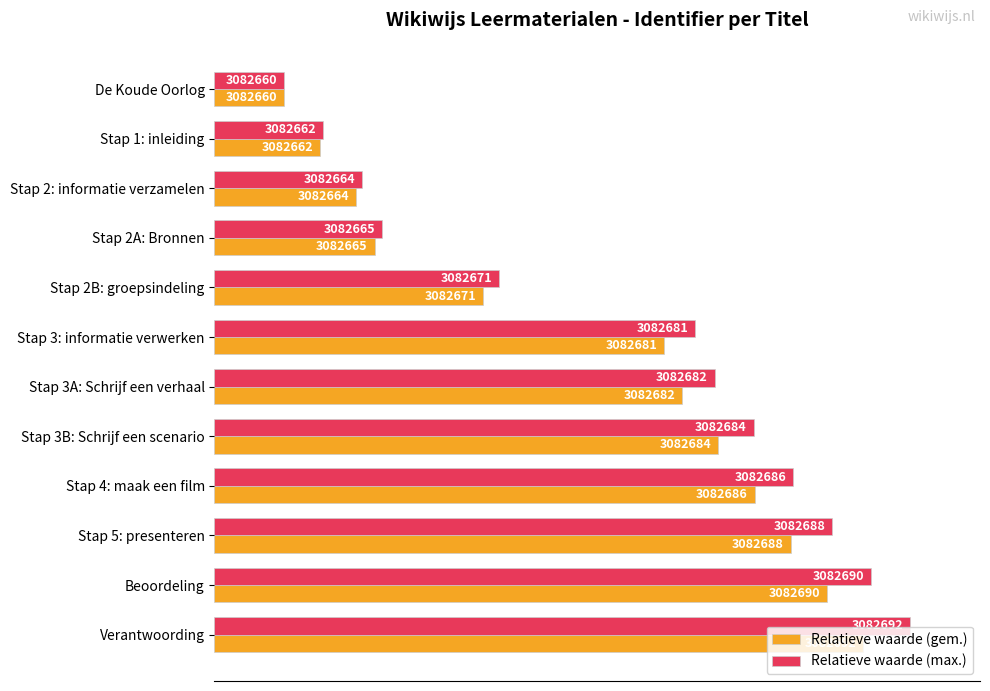

List the series in order of their overall mean, highest first.

Relatieve waarde (max.), Relatieve waarde (gem.)